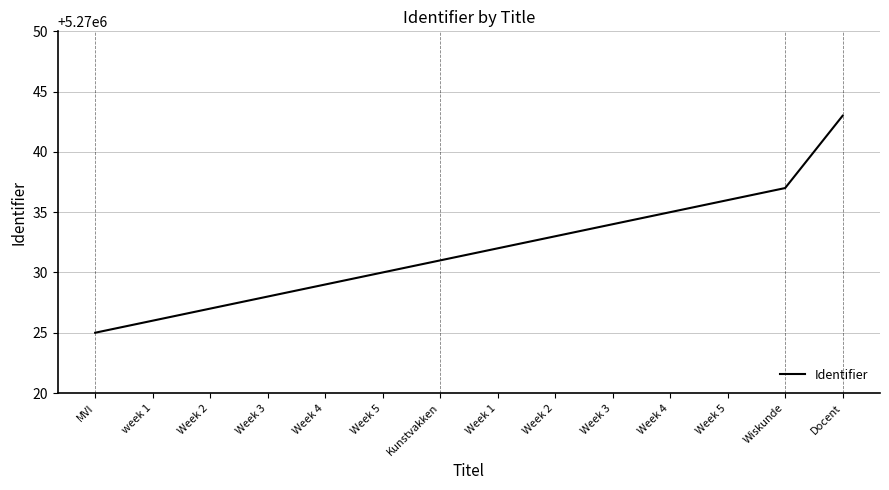

What is the label of the 1st point from the left?

MVI